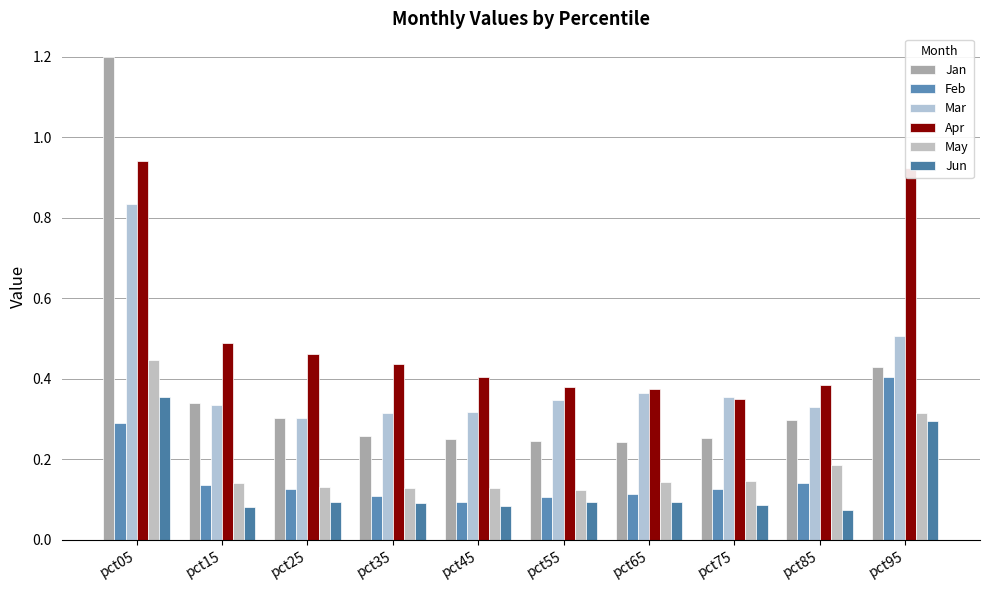

Reading left to right, transcribe all the data shown in this chart.

Jan: pct05=1.2	pct15=0.3	pct25=0.3	pct35=0.3	pct45=0.2	pct55=0.2	pct65=0.2	pct75=0.3	pct85=0.3	pct95=0.4
Feb: pct05=0.3	pct15=0.1	pct25=0.1	pct35=0.1	pct45=0.1	pct55=0.1	pct65=0.1	pct75=0.1	pct85=0.1	pct95=0.4
Mar: pct05=0.8	pct15=0.3	pct25=0.3	pct35=0.3	pct45=0.3	pct55=0.3	pct65=0.4	pct75=0.4	pct85=0.3	pct95=0.5
Apr: pct05=0.9	pct15=0.5	pct25=0.5	pct35=0.4	pct45=0.4	pct55=0.4	pct65=0.4	pct75=0.4	pct85=0.4	pct95=0.9
May: pct05=0.4	pct15=0.1	pct25=0.1	pct35=0.1	pct45=0.1	pct55=0.1	pct65=0.1	pct75=0.1	pct85=0.2	pct95=0.3
Jun: pct05=0.4	pct15=0.1	pct25=0.1	pct35=0.1	pct45=0.1	pct55=0.1	pct65=0.1	pct75=0.1	pct85=0.1	pct95=0.3